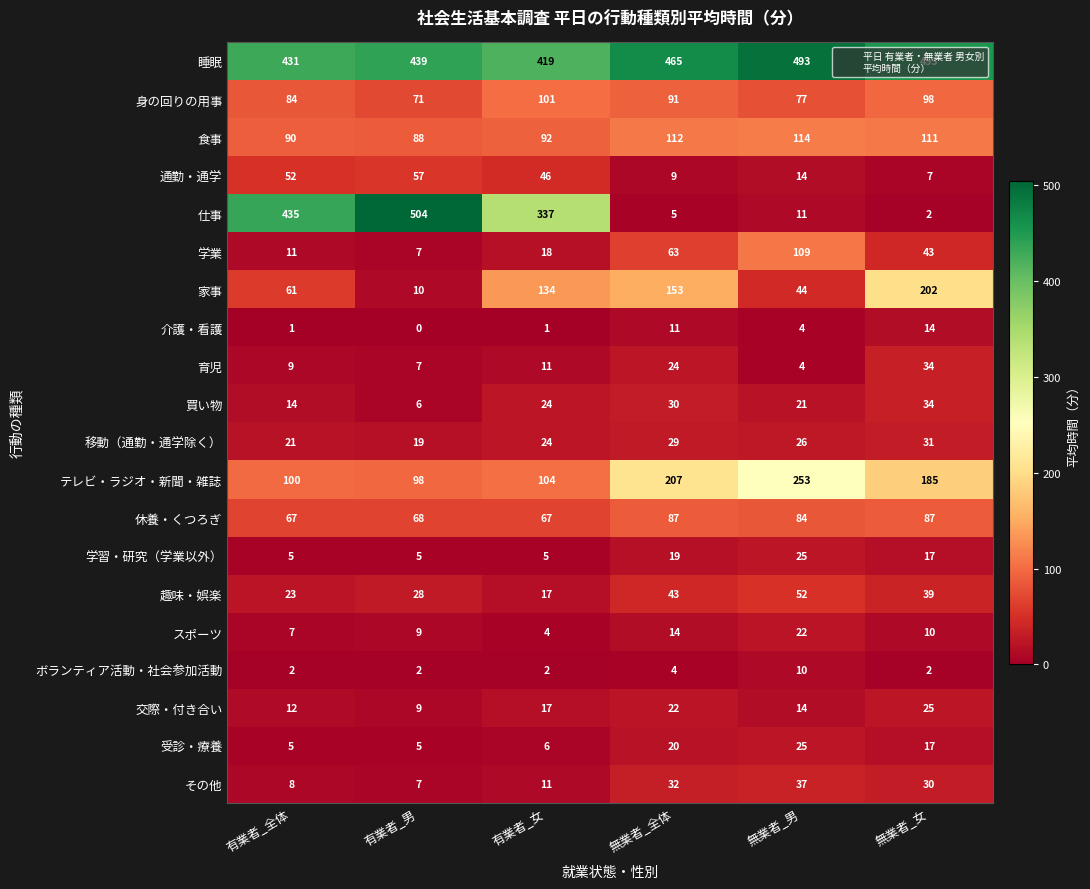

Rank the series at 無業者_全体 from lowest to highest value.

ボランティア活動・社会参加活動, 仕事, 通勤・通学, 介護・看護, スポーツ, 学習・研究（学業以外）, 受診・療養, 交際・付き合い, 育児, 移動（通勤・通学除く）, 買い物, その他, 趣味・娯楽, 学業, 休養・くつろぎ, 身の回りの用事, 食事, 家事, テレビ・ラジオ・新聞・雑誌, 睡眠